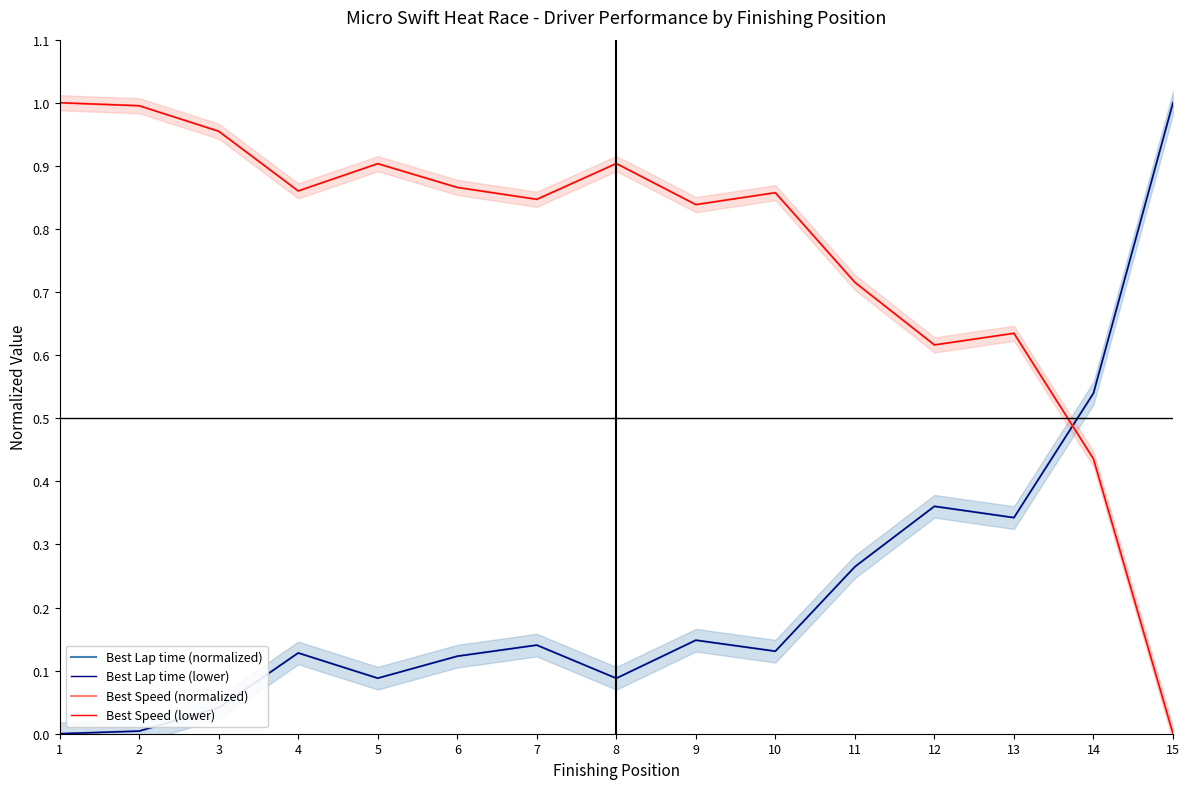

How many values in the Best Lap time (lower) series exceed 0?

14